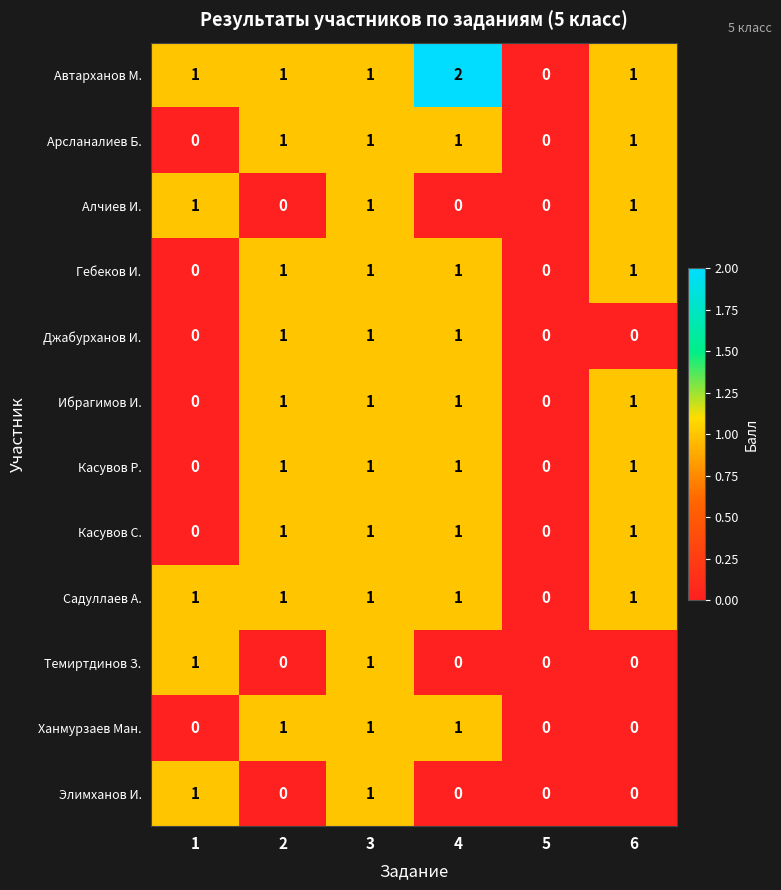

Which series has the widest spread of values?

Автарханов М.